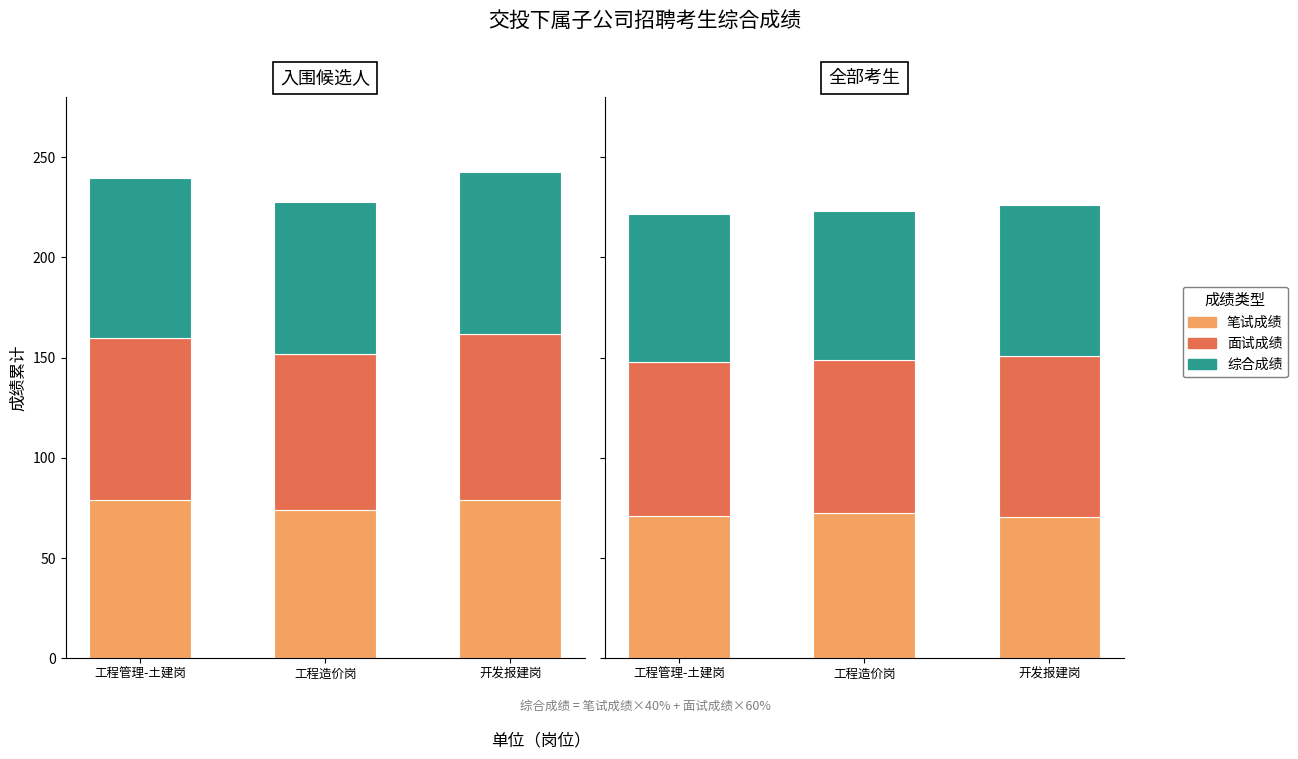

What is the value of the 综合成绩 bar at the 3rd from the left?

75.3